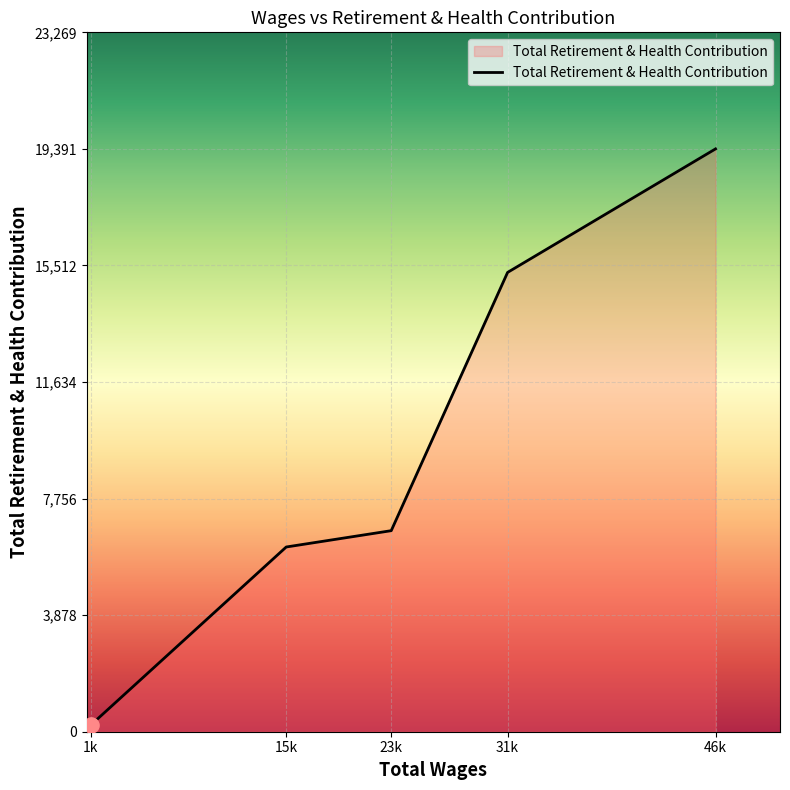

Which has a higher value, 15k or 23k?

23k